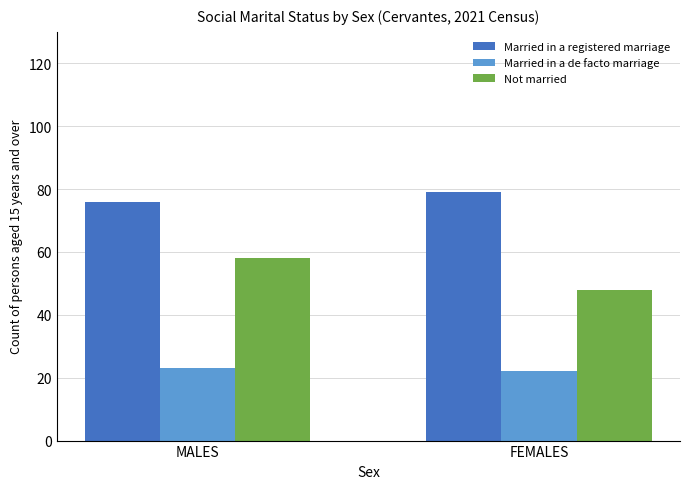

Which series has the widest spread of values?

Not married